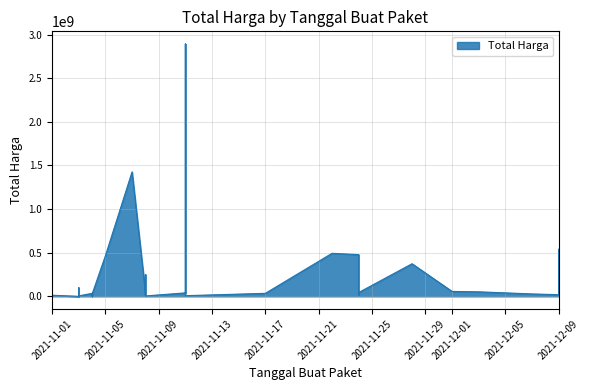

How many data points does each series have?

35